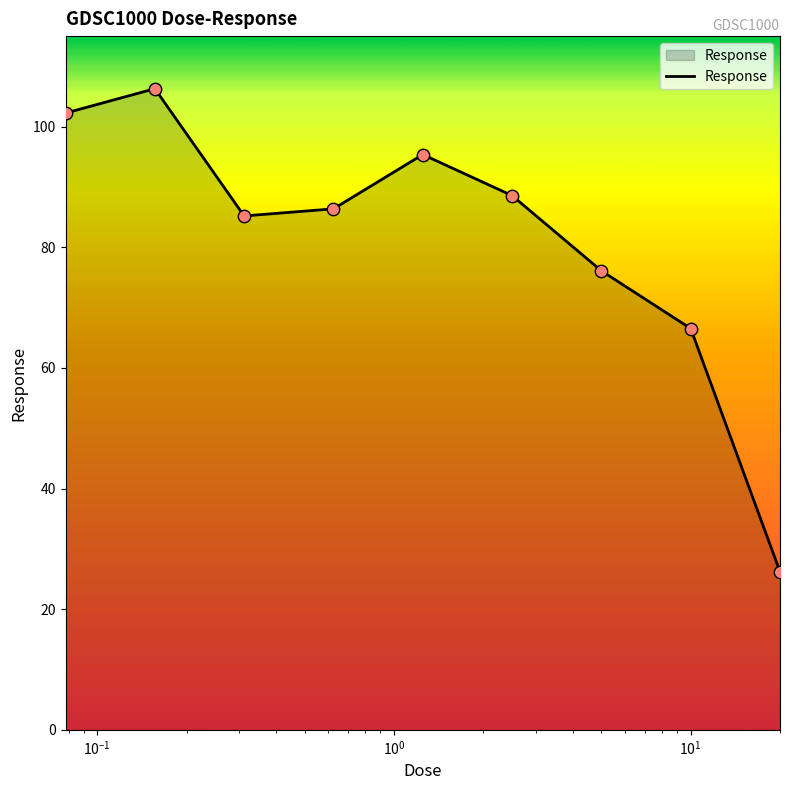

What is the difference between the maximum and minimum values?

80.1